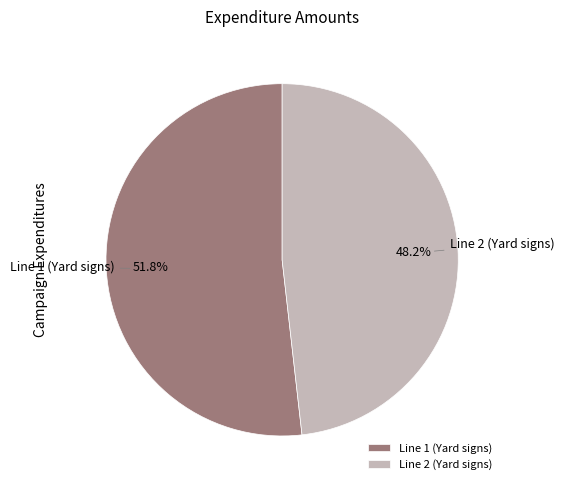

To the nearest percent, what portion does Line 2 (Yard signs) represent?

48%